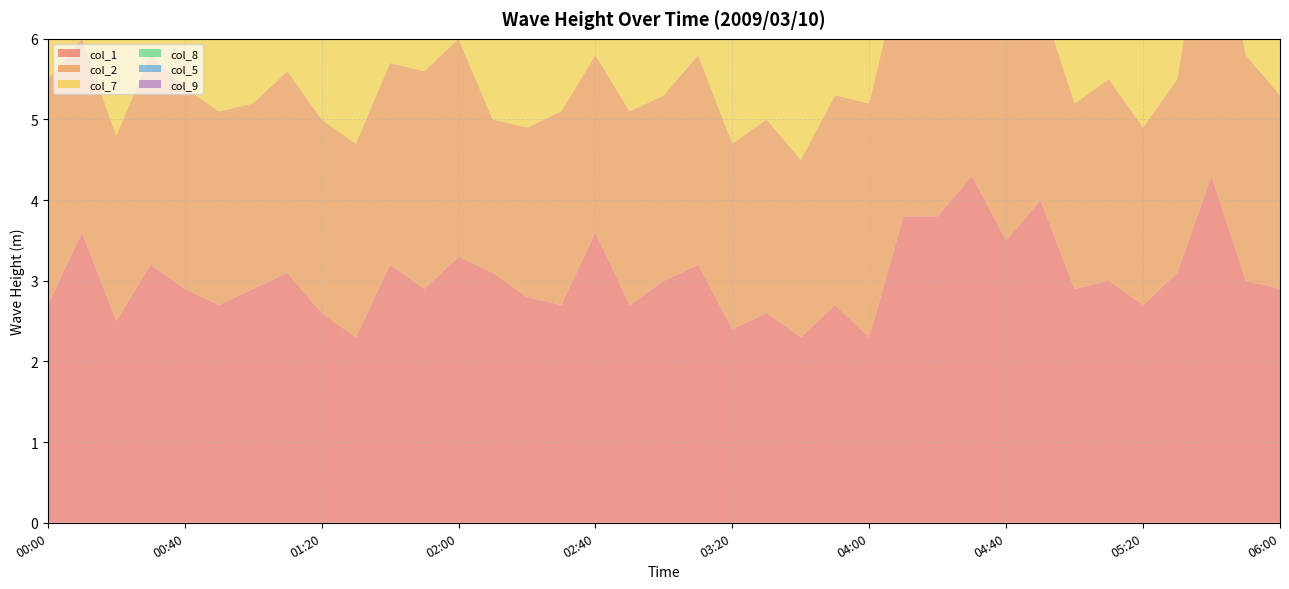

Reading right to left, extract all data points from this chart.

col_1: 2.9	3.0	4.3	3.1	2.7	3.0	2.9	4.0	3.5	4.3	3.8	3.8	2.3	2.7	2.3	2.6	2.4	3.2	3.0	2.7	3.6	2.7	2.8	3.1	3.3	2.9	3.2	2.3	2.6	3.1	2.9	2.7	2.9	3.2	2.5	3.6	2.7
col_2: 2.4	2.8	3.9	2.4	2.2	2.5	2.3	2.5	4.1	4.6	2.4	3.2	2.9	2.6	2.2	2.4	2.3	2.6	2.3	2.4	2.2	2.4	2.1	1.9	2.7	2.7	2.5	2.4	2.4	2.5	2.3	2.4	2.5	2.6	2.3	2.4	2.8
col_7: 2.4	2.8	3.9	2.4	2.2	2.5	2.3	2.5	4.1	4.6	2.4	3.2	2.9	2.6	2.2	2.4	2.3	2.6	2.3	2.4	2.2	2.4	2.1	1.9	2.7	2.7	2.5	2.4	2.4	2.5	2.3	2.4	2.5	2.6	2.3	2.4	2.7
col_8: 2.4	2.8	3.9	2.4	2.2	2.5	2.3	2.5	4.1	4.6	2.4	3.2	2.9	2.6	2.2	2.4	2.3	2.6	2.3	2.4	2.2	2.4	2.1	1.9	2.7	2.7	2.5	2.4	2.4	2.5	2.3	2.4	2.5	2.6	2.3	2.4	2.8
col_5: 2.9	3.0	4.3	3.1	2.7	3.0	2.9	4.0	3.5	4.3	3.8	3.8	2.3	2.7	2.3	2.6	2.4	3.2	3.0	2.7	3.6	2.7	2.8	3.1	3.3	2.9	3.2	2.3	2.6	3.1	2.9	2.7	2.9	3.2	2.5	3.6	2.7
col_9: 2.4	2.8	3.9	2.4	2.2	2.5	2.3	2.5	4.1	4.6	2.4	3.2	2.9	2.6	2.2	2.4	2.3	2.6	2.3	2.4	2.2	2.4	2.1	1.9	2.7	2.7	2.5	2.4	2.4	2.5	2.3	2.4	2.5	2.6	2.3	2.4	2.8